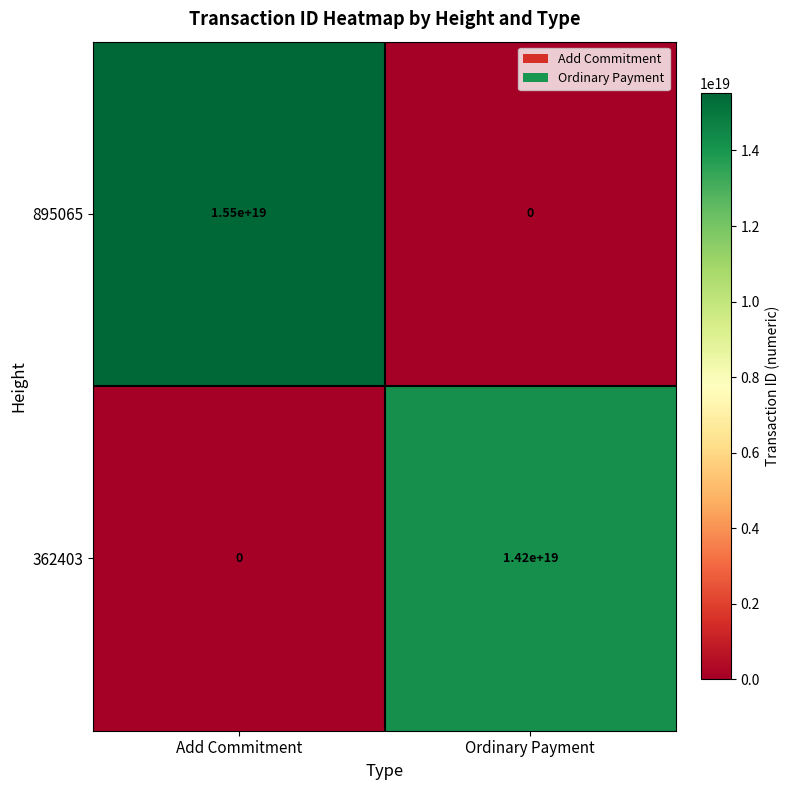

How many distinct data groups are displayed?

2